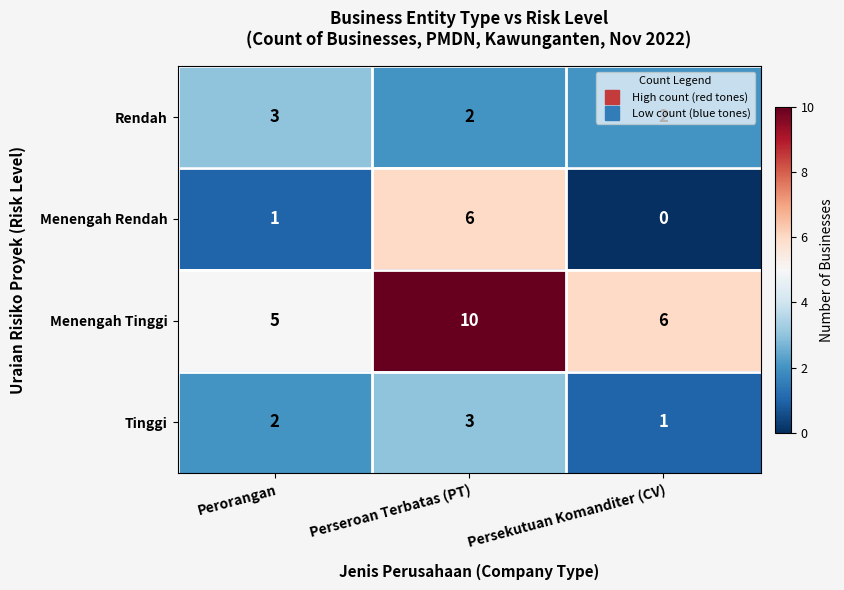

How many Menengah Tinggi values are between 5 and 10?

3